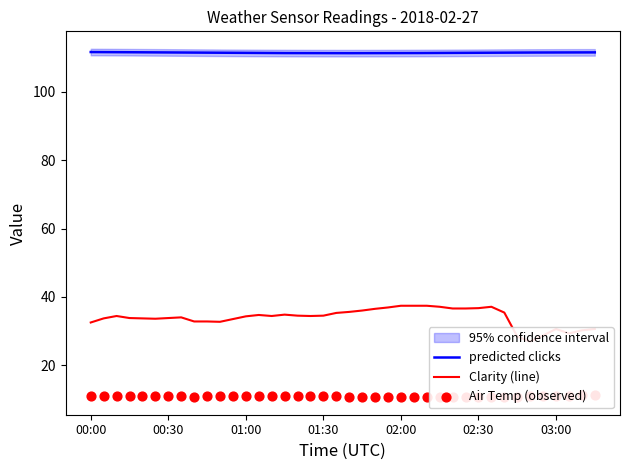

What is the minimum value for predicted clicks?

111.3